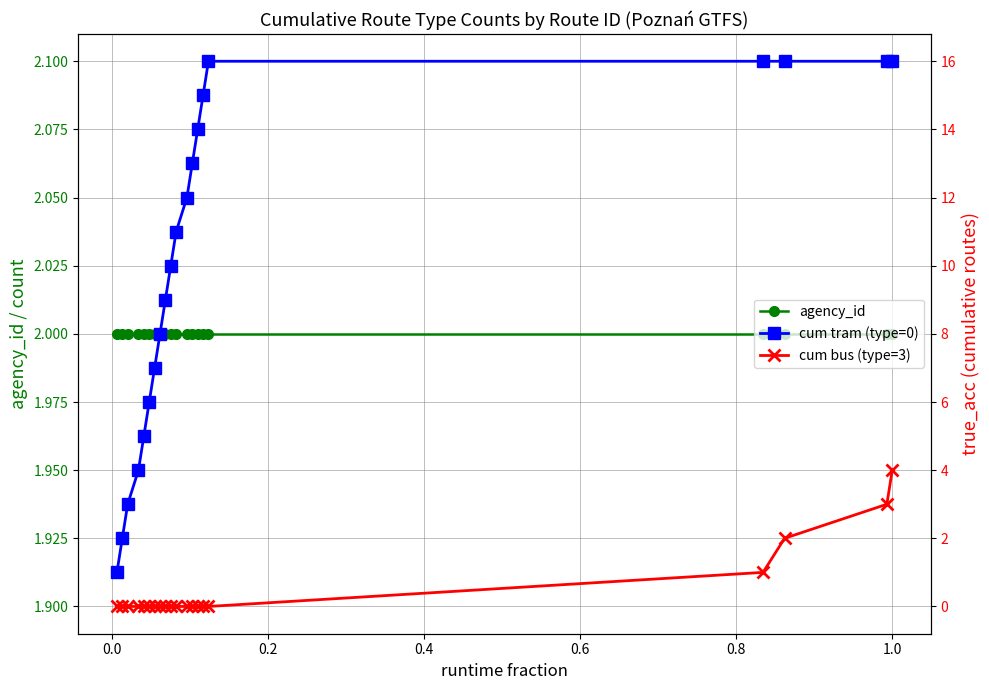

Rank the series at 0.8 from lowest to highest value.

cum bus (type=3), agency_id, cum tram (type=0)